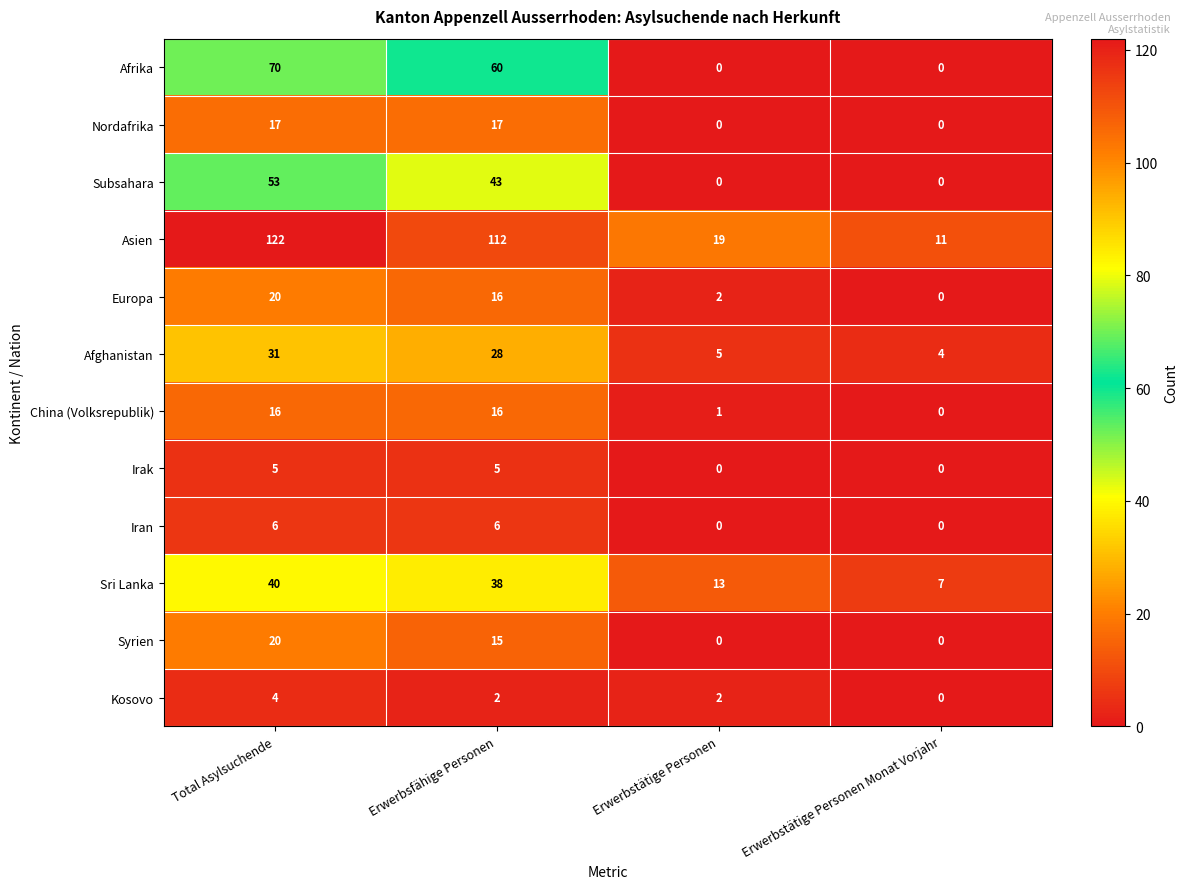

What is the difference between the second highest and second lowest values in the Irak series?

5